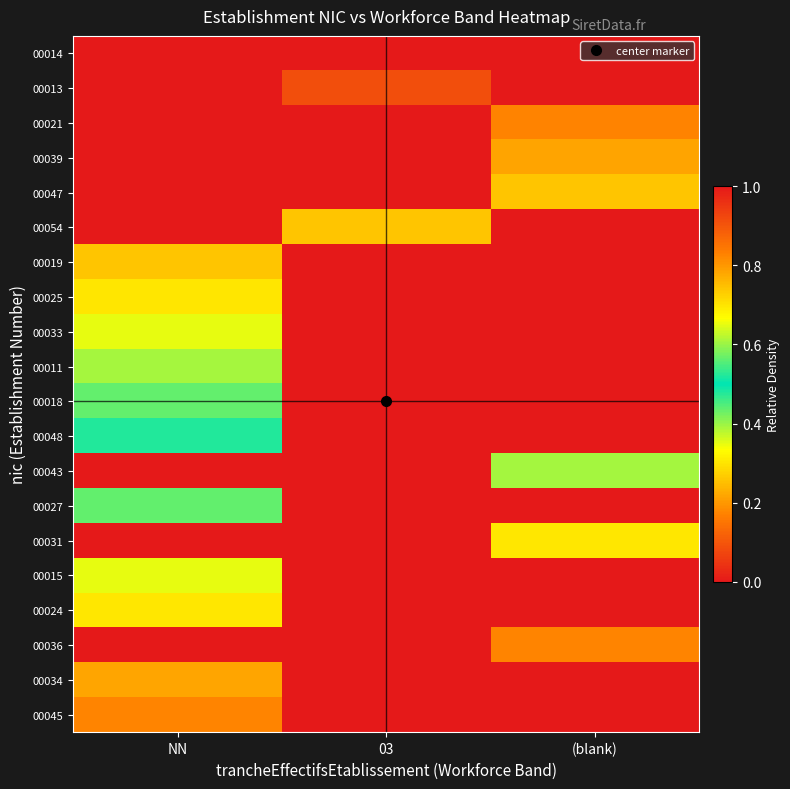

At how many categories does at least one series exceed 0?

3